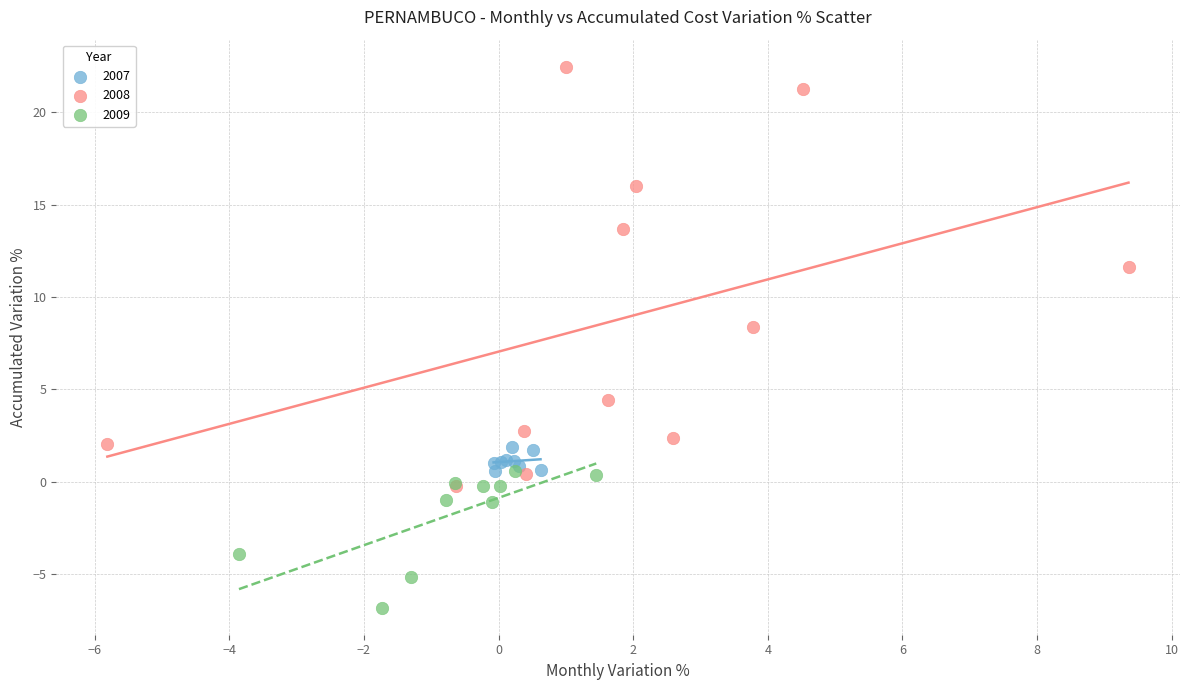

Which series contains the highest Y value?

2008